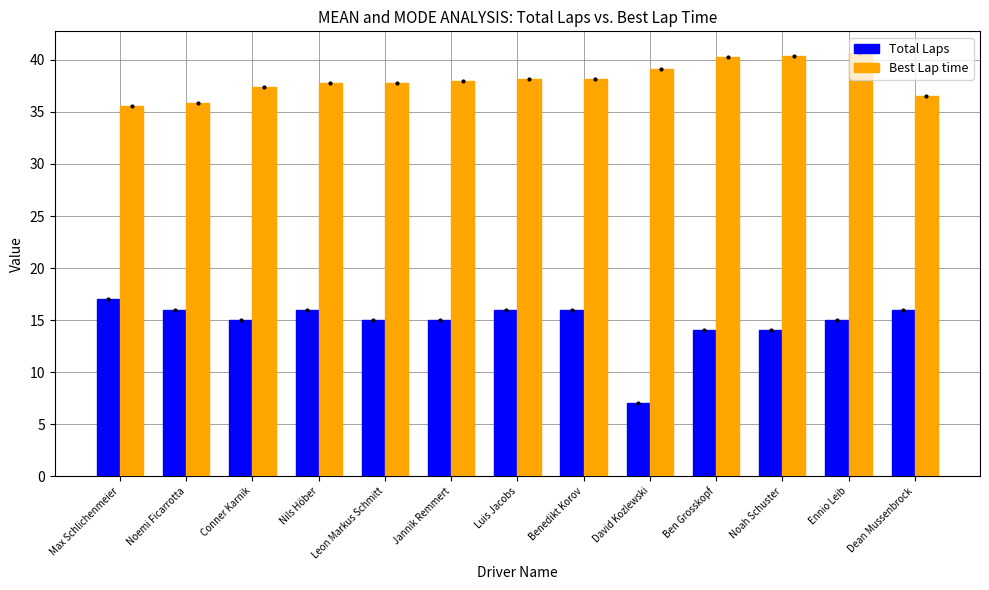

At which category does the chart reach its peak across all series?

Ennio Leib